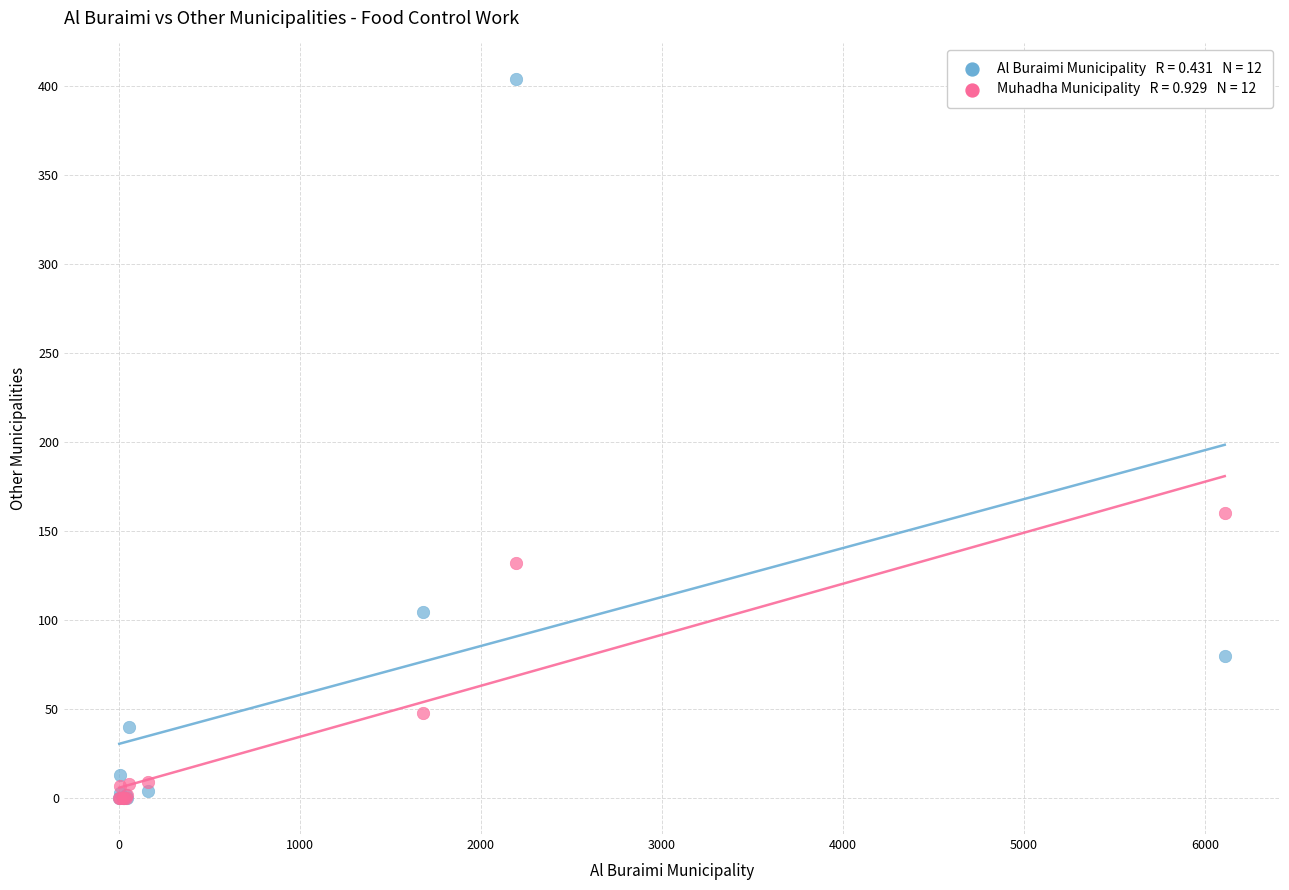

Across all series, what Y value is closest to 202?

160.0